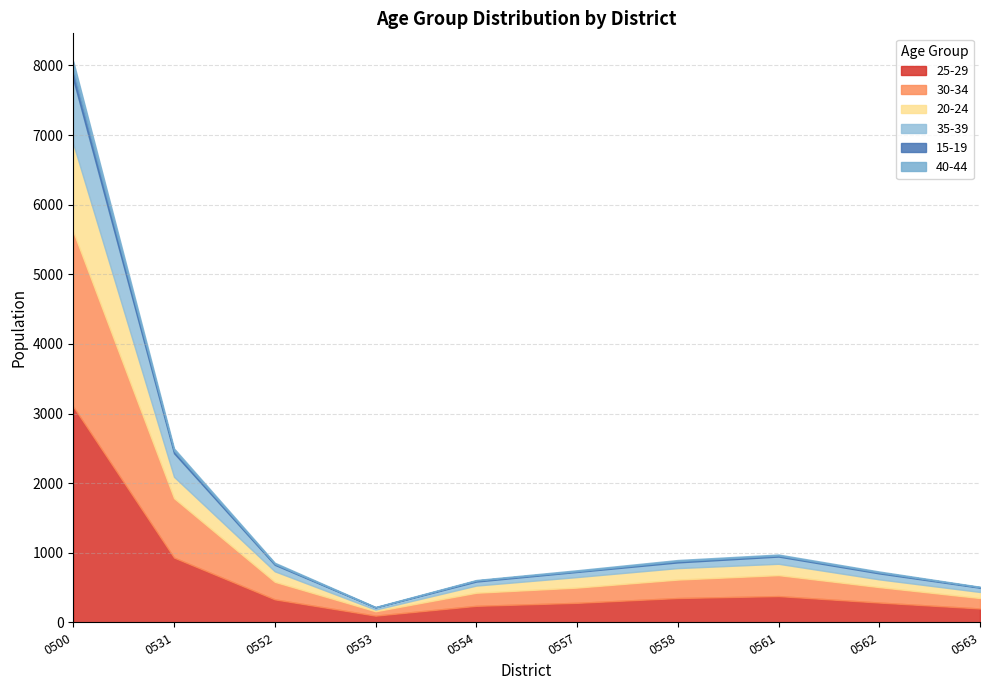

Reading left to right, what are all the values shown in this chart?

25-29: 0500=3100	0531=932	0552=332	0553=98	0554=239	0557=282	0558=351	0561=379	0562=286	0563=201
30-34: 0500=2513	0531=853	0552=252	0553=63	0554=188	0557=219	0558=265	0561=301	0562=222	0563=150
20-24: 0500=1262	0531=307	0552=151	0553=24	0554=103	0557=151	0558=165	0561=163	0562=111	0563=87
35-39: 0500=928	0531=339	0552=93	0553=31	0554=58	0557=74	0558=82	0561=104	0562=86	0563=61
15-19: 0500=131	0531=36	0552=14	0553=2	0554=14	0557=10	0558=18	0561=15	0562=14	0563=8
40-44: 0500=125	0531=33	0552=16	0553=5	0554=8	0557=14	0558=16	0561=14	0562=13	0563=6